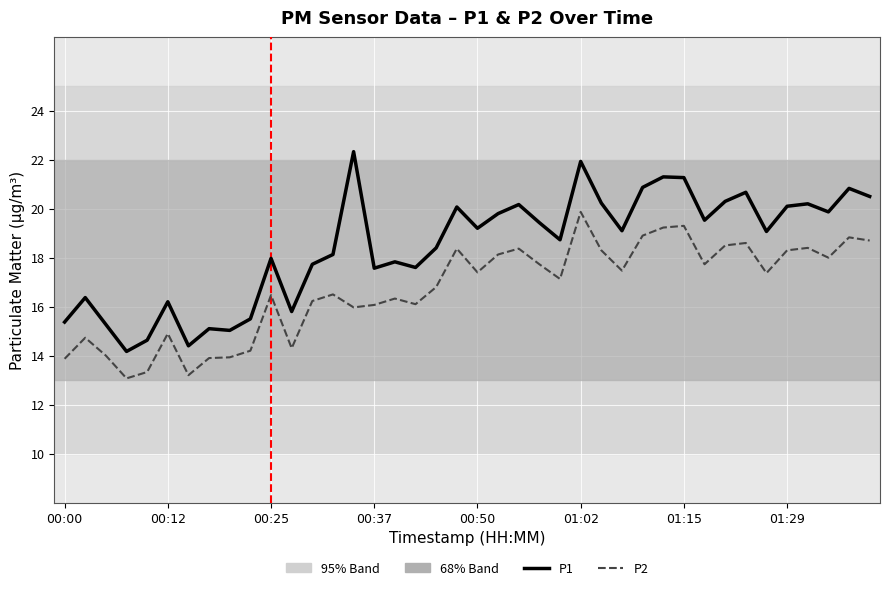

What is the highest value of the P1 series?

22.3